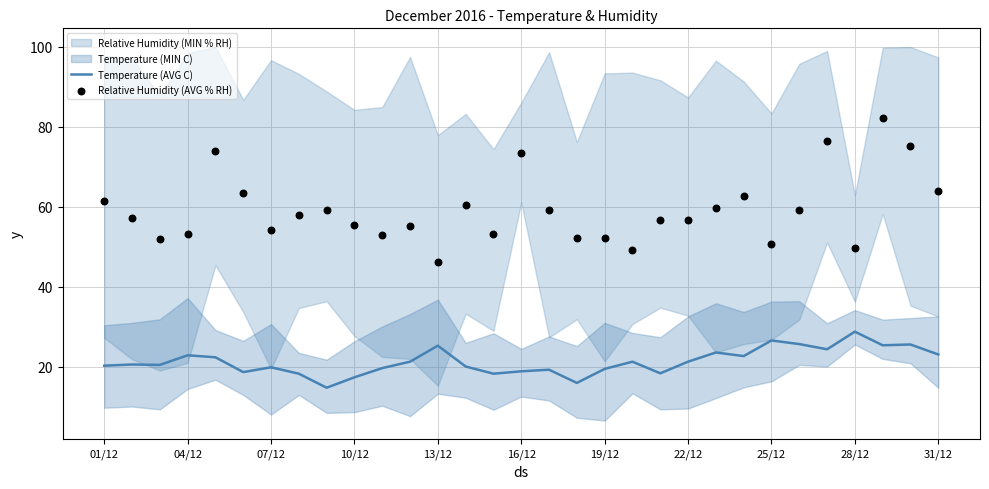

Which series has the widest spread of Y values?

Relative Humidity (AVG % RH)